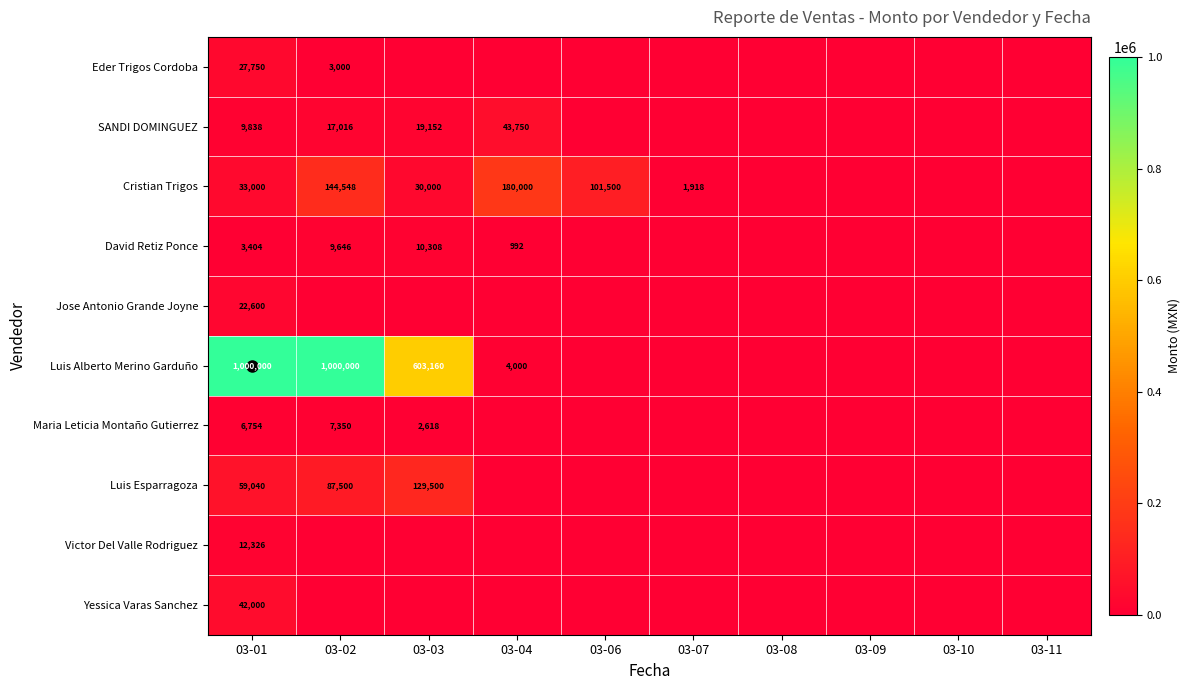

The SANDI DOMINGUEZ series shows 43750 at 03-04. True or false?

True